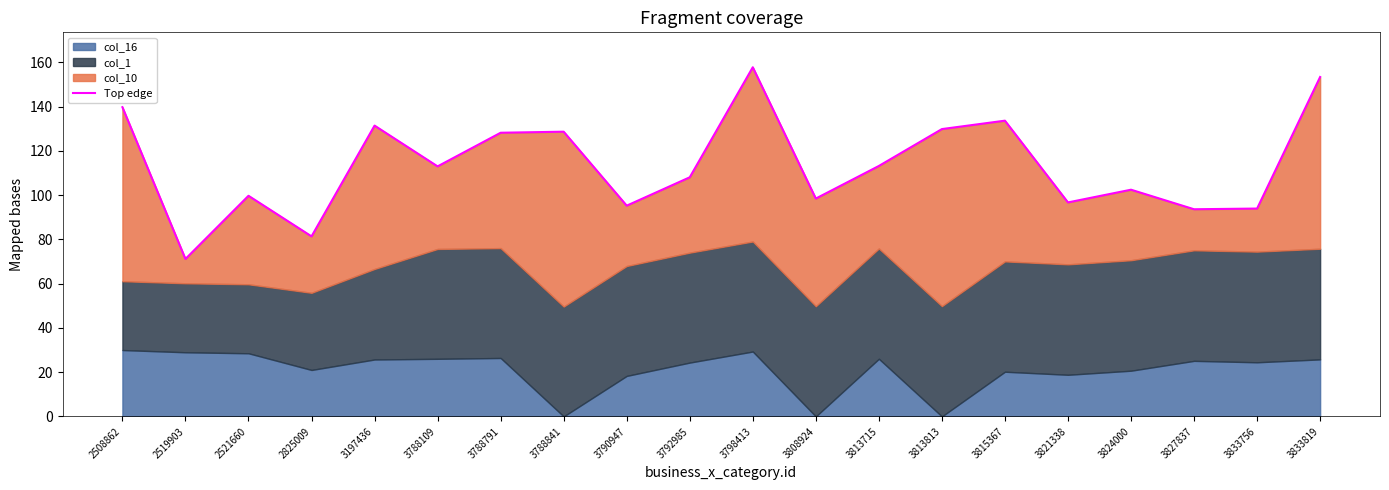

What is the sum of the values at 3798413 and 3815367?

291.4